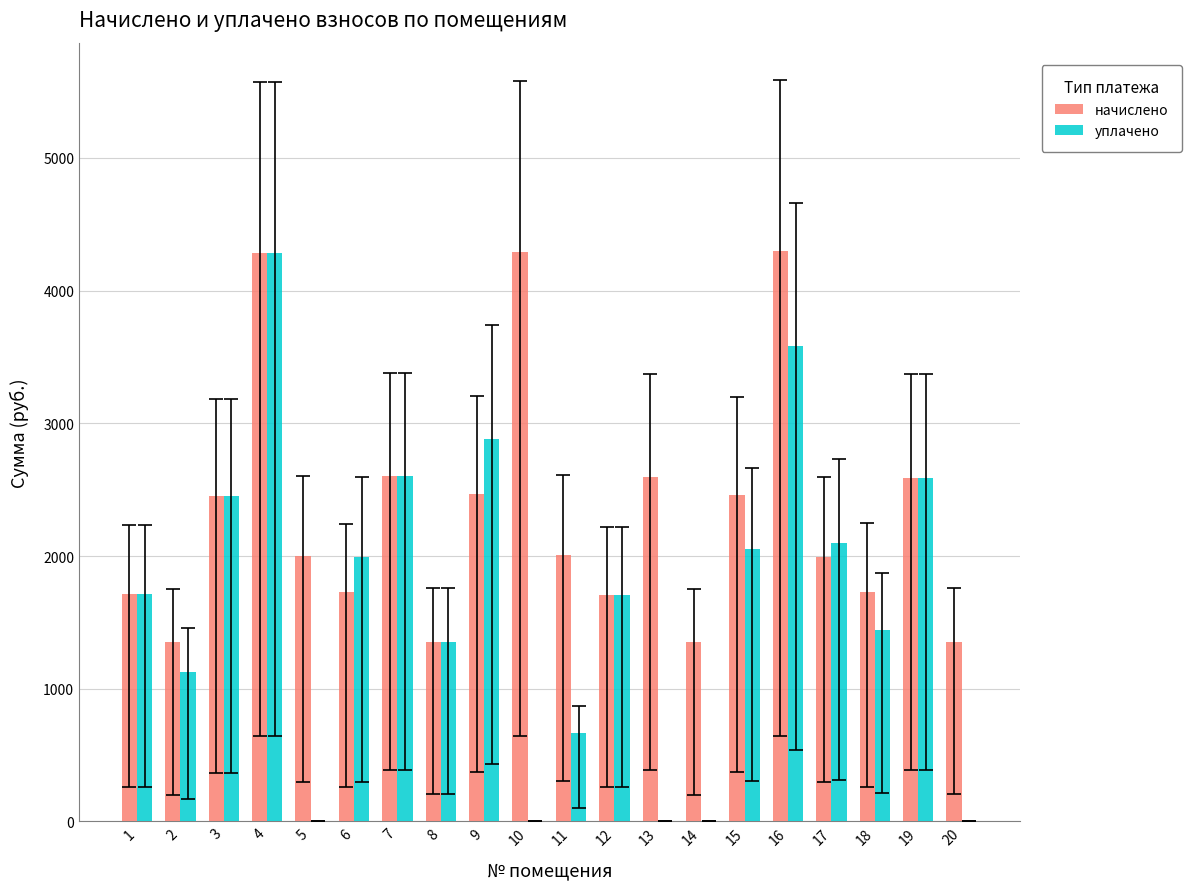

What is the spread (max minus min) of values at 20?

1352.8